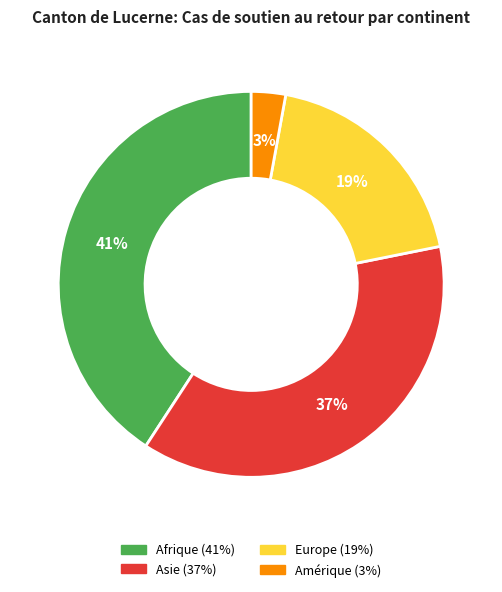

To the nearest percent, what is the difference between the largest and smallest slice percentages?

38%